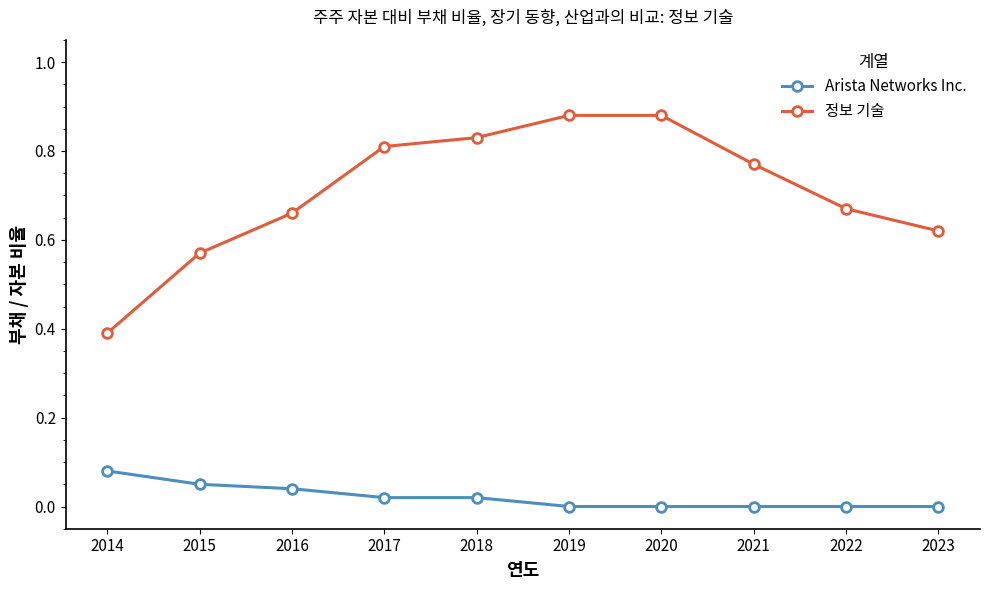

Which series changed the most between 2015 and 2017?

정보 기술